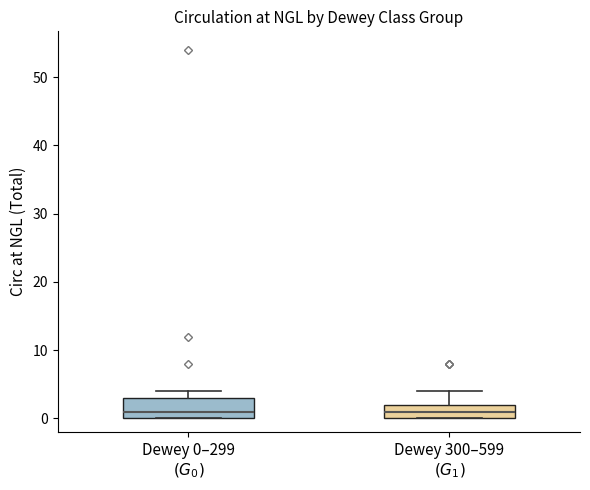

Where is the lower edge of the box for Dewey 0–299 $(G_0)$ on the y-axis? The values are not printed on the chart, so give them approximately, as read against the axis.

0